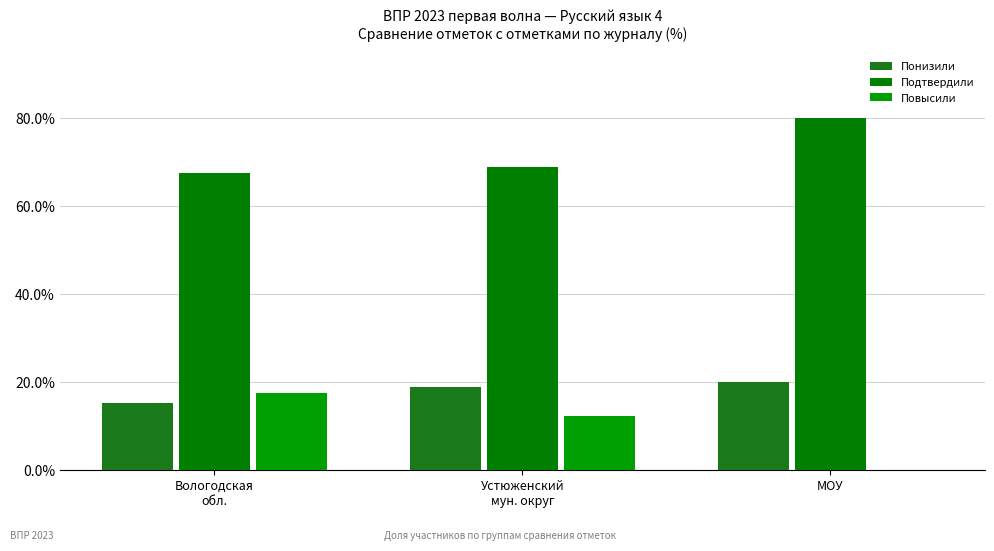

Is it true that Понизили equals 7.5 at Вологодская
обл.?

False